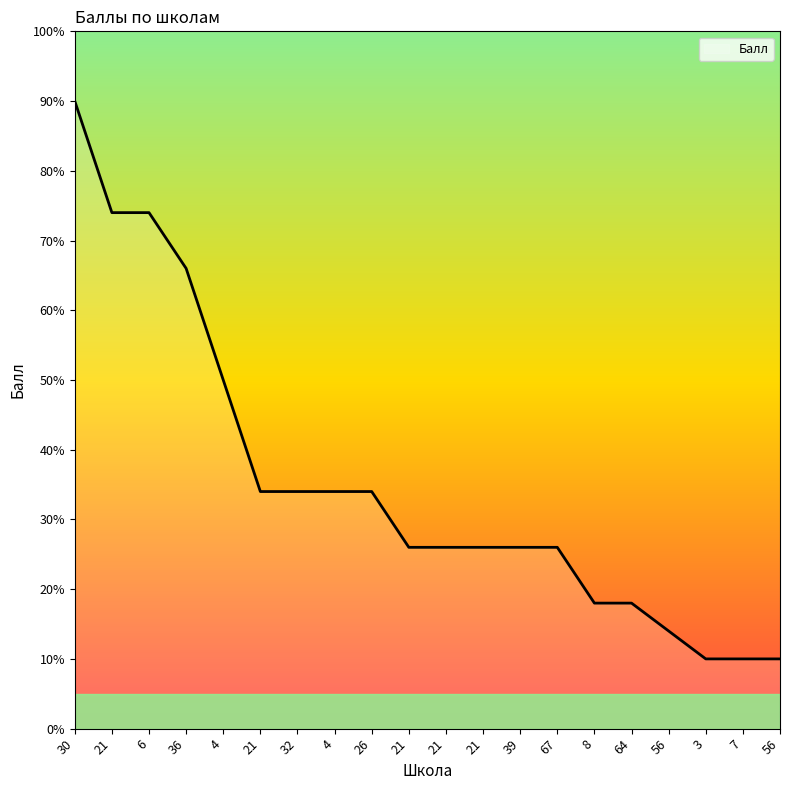

Count the number of data series in this chart.

1